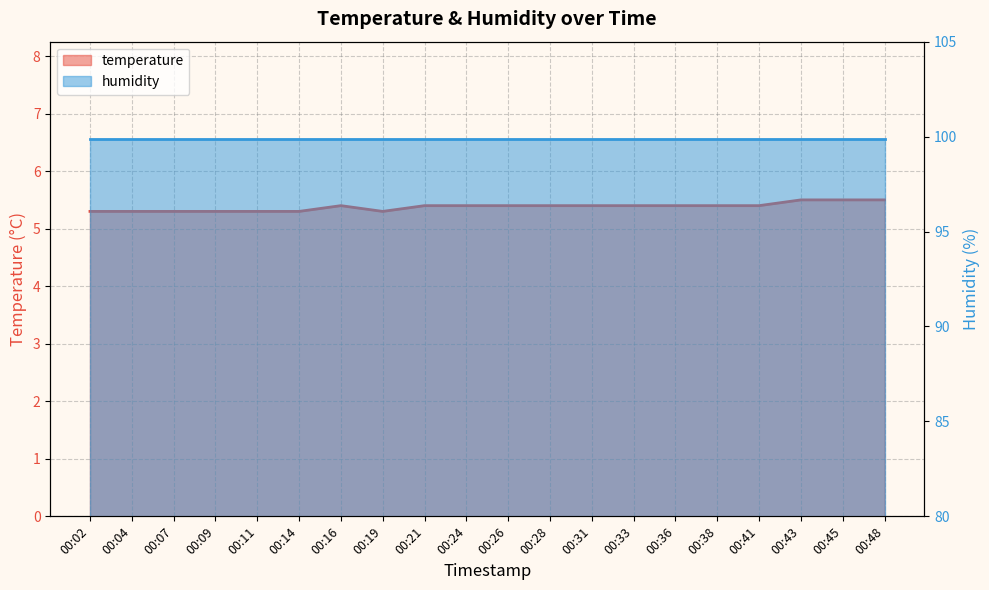

Does the chart have visible grid lines?

Yes